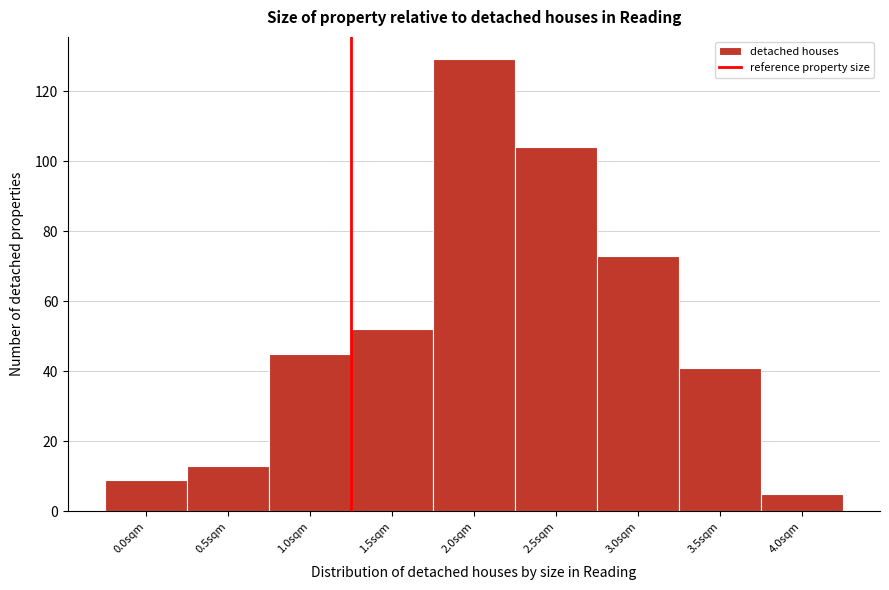

Reading left to right, transcribe all the data shown in this chart.

9	13	45	52	129	104	73	41	5